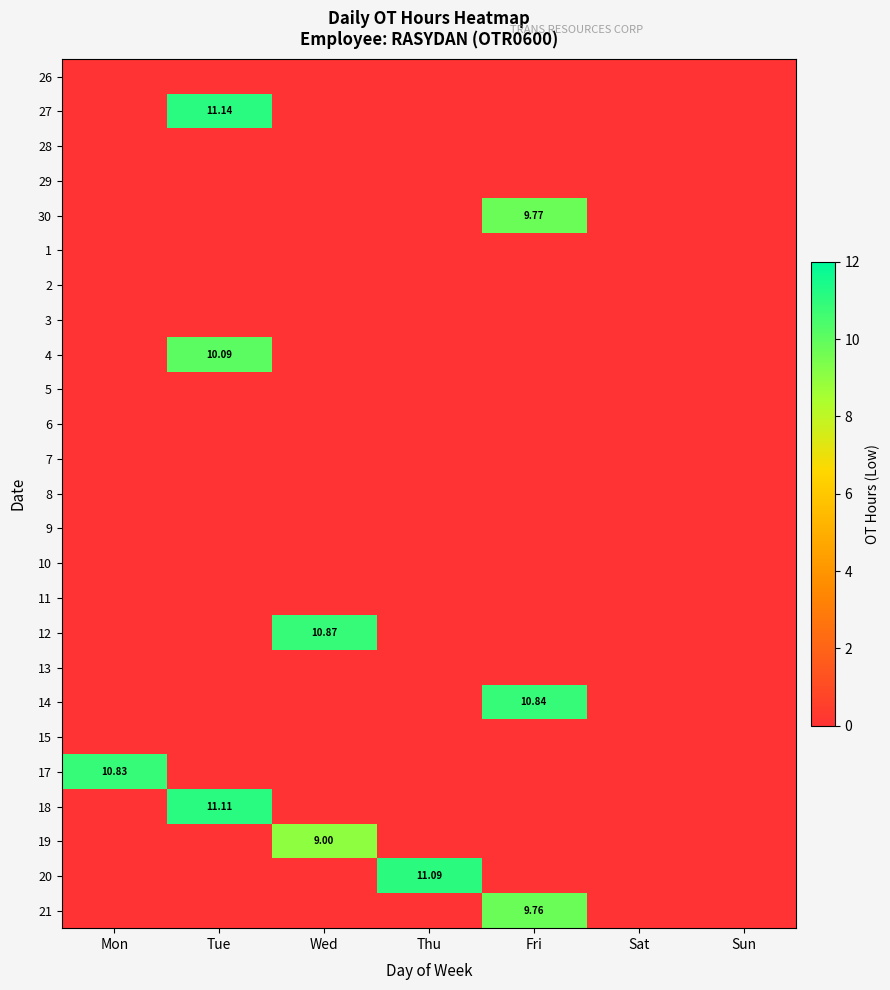

At which category is the sum across all series the highest?

Tue